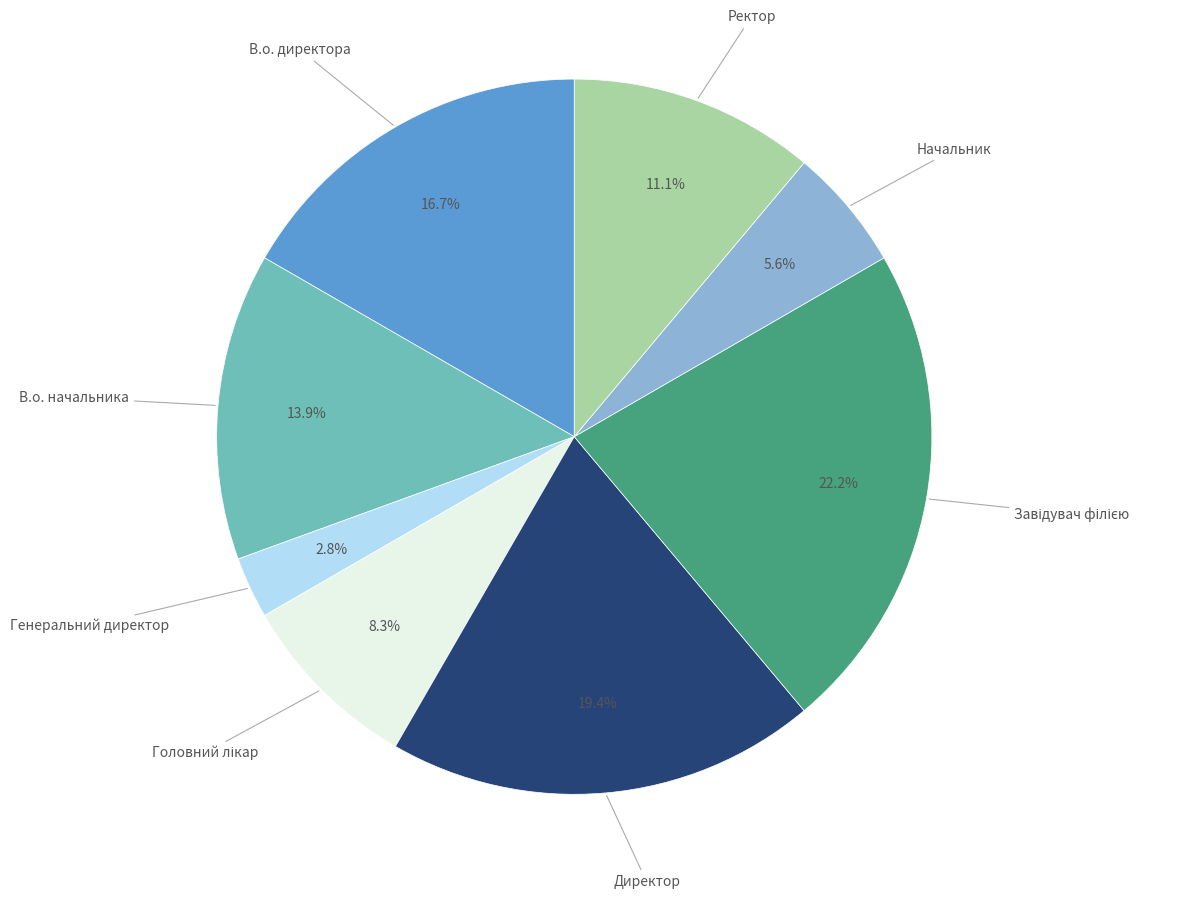

Does any single category account for the majority?

No